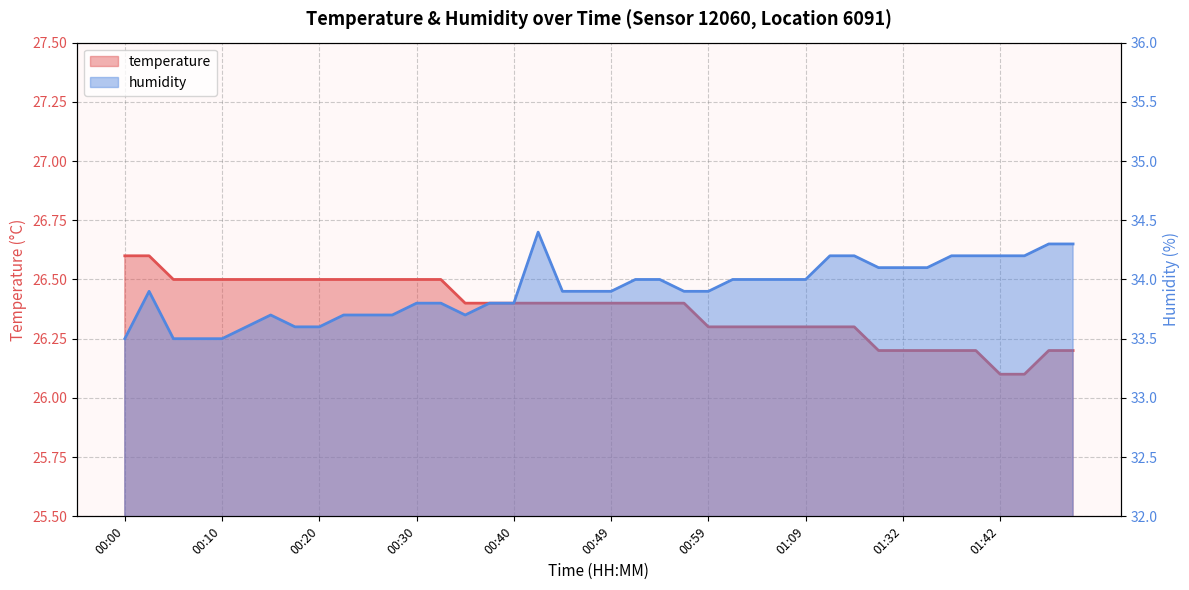

Is it true that humidity equals 20.0 at 01:42?

False